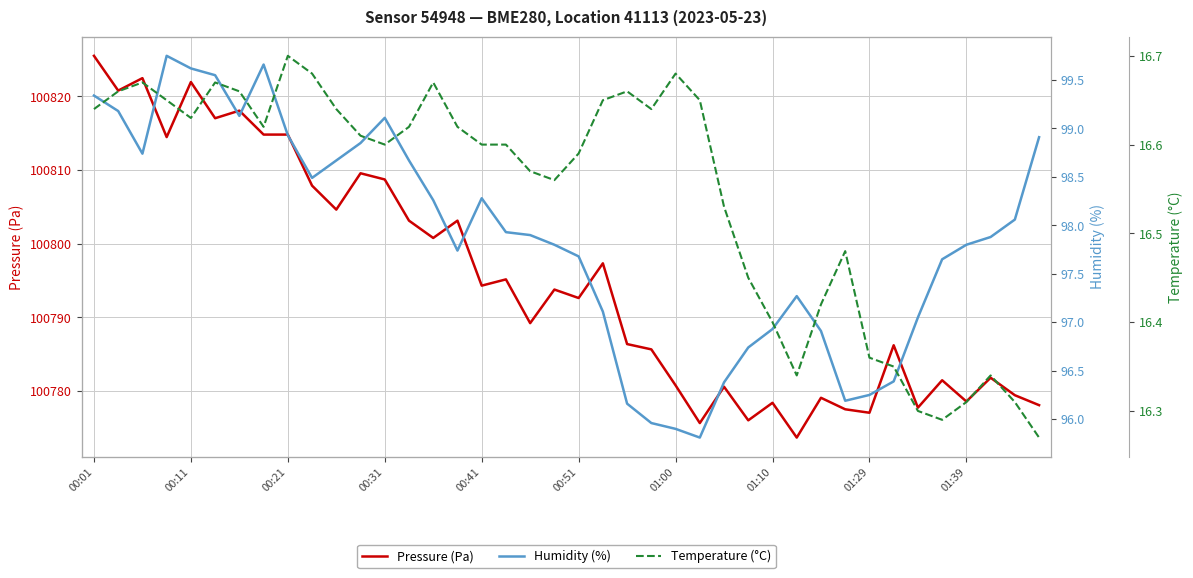

What is the lowest value of the Temperature (°C) series?

16.3